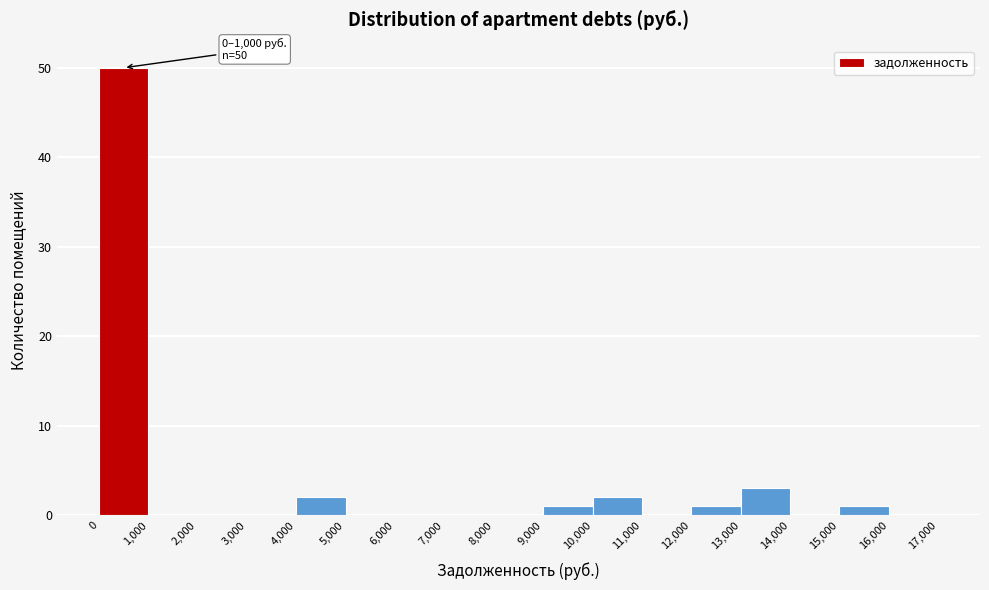

Which range on the x-axis has the tallest bar?

0 to 1,000